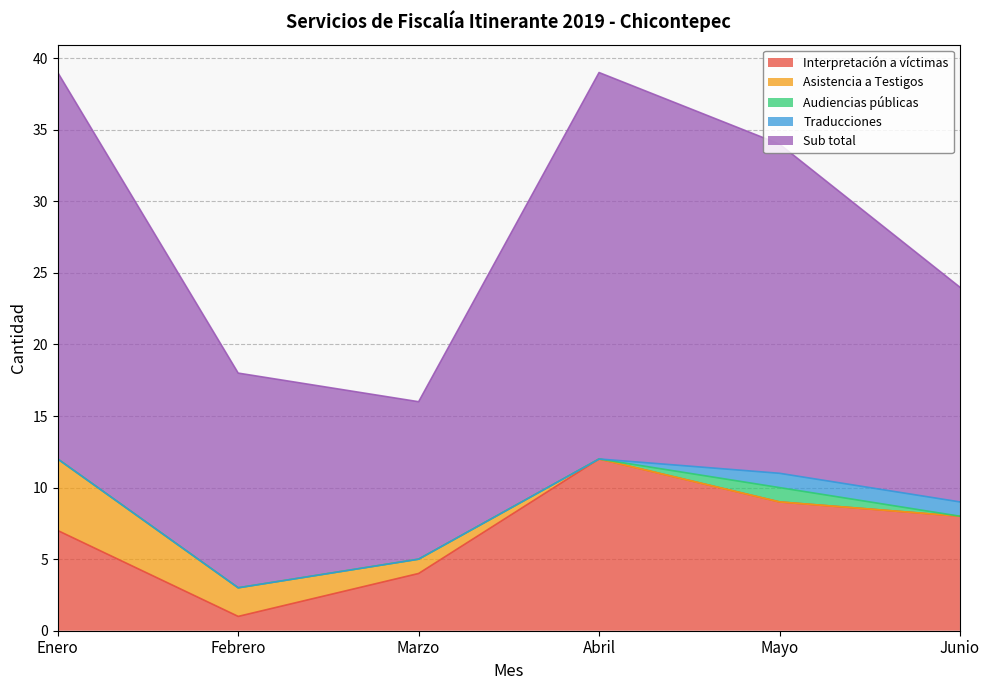

Reading left to right, list all the values displayed in this chart.

Interpretación a víctimas: Enero=7	Febrero=1	Marzo=4	Abril=12	Mayo=9	Junio=8
Asistencia a Testigos: Enero=5	Febrero=2	Marzo=1	Abril=0	Mayo=0	Junio=0
Audiencias públicas: Enero=0	Febrero=0	Marzo=0	Abril=0	Mayo=1	Junio=0
Traducciones: Enero=0	Febrero=0	Marzo=0	Abril=0	Mayo=1	Junio=1
Sub total: Enero=27	Febrero=15	Marzo=11	Abril=27	Mayo=23	Junio=15